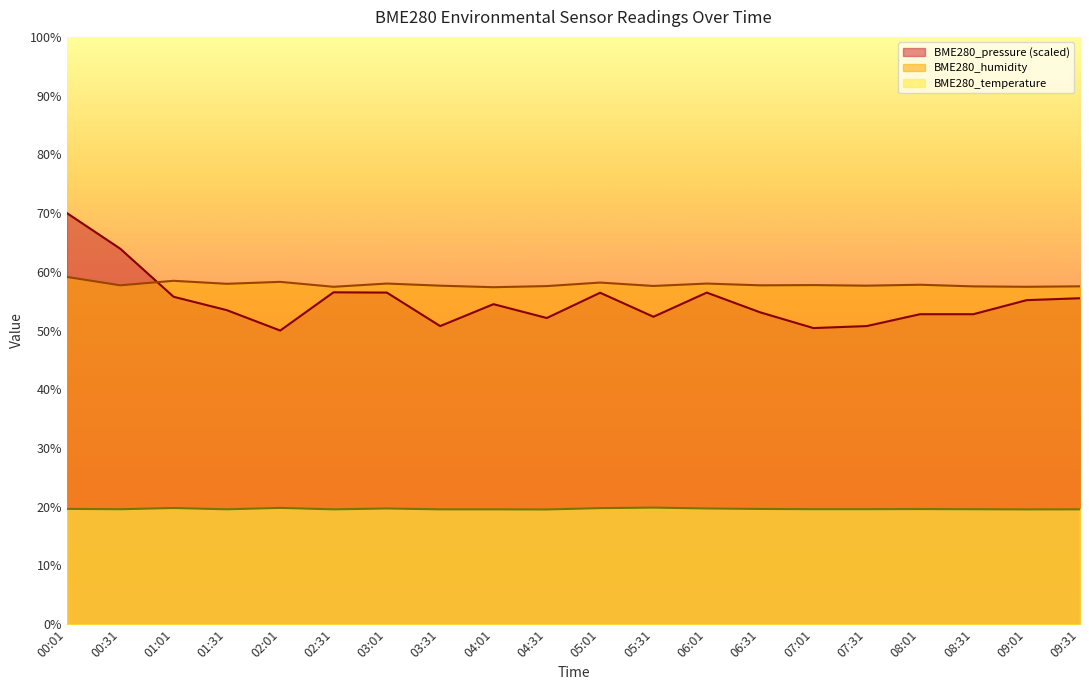

Rank the categories by BME280_pressure value from highest to lowest.

00:01, 00:31, 02:31, 03:01, 06:01, 05:01, 01:01, 09:31, 09:01, 04:01, 01:31, 06:31, 08:01, 08:31, 05:31, 04:31, 03:31, 07:31, 07:01, 02:01